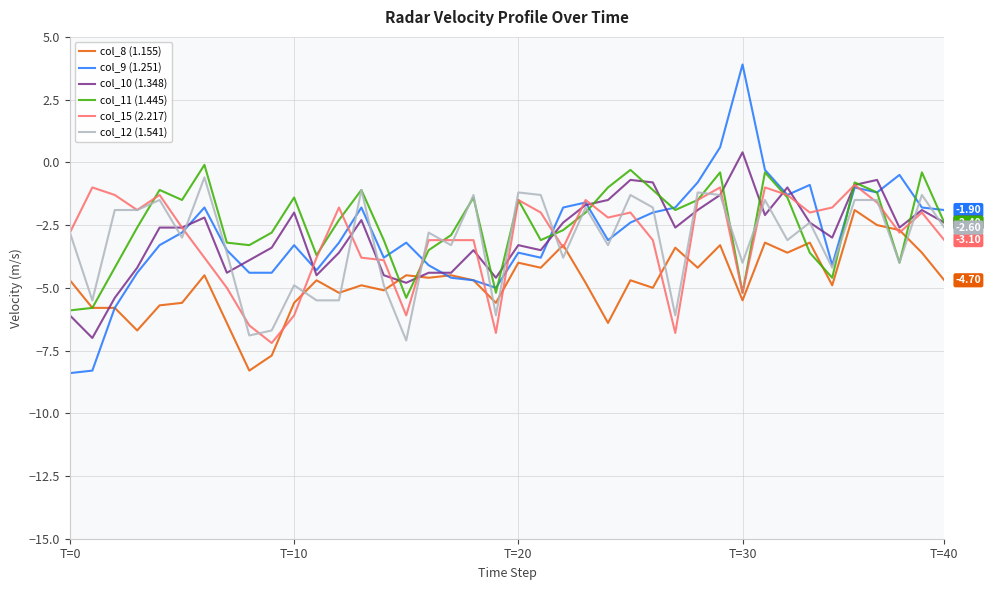

What is the difference between the maximum and minimum values in the col_15 (2.217) series?

6.3